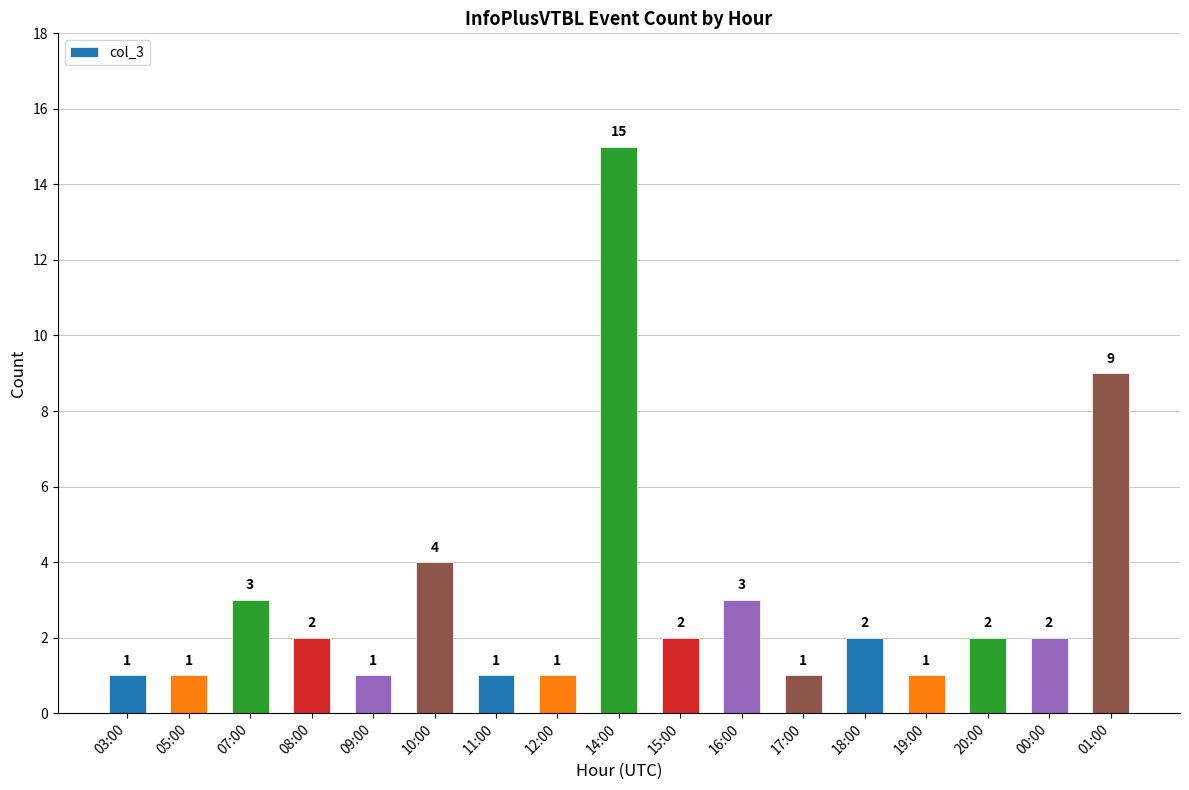

At which label does the data first exceed 2?

07:00